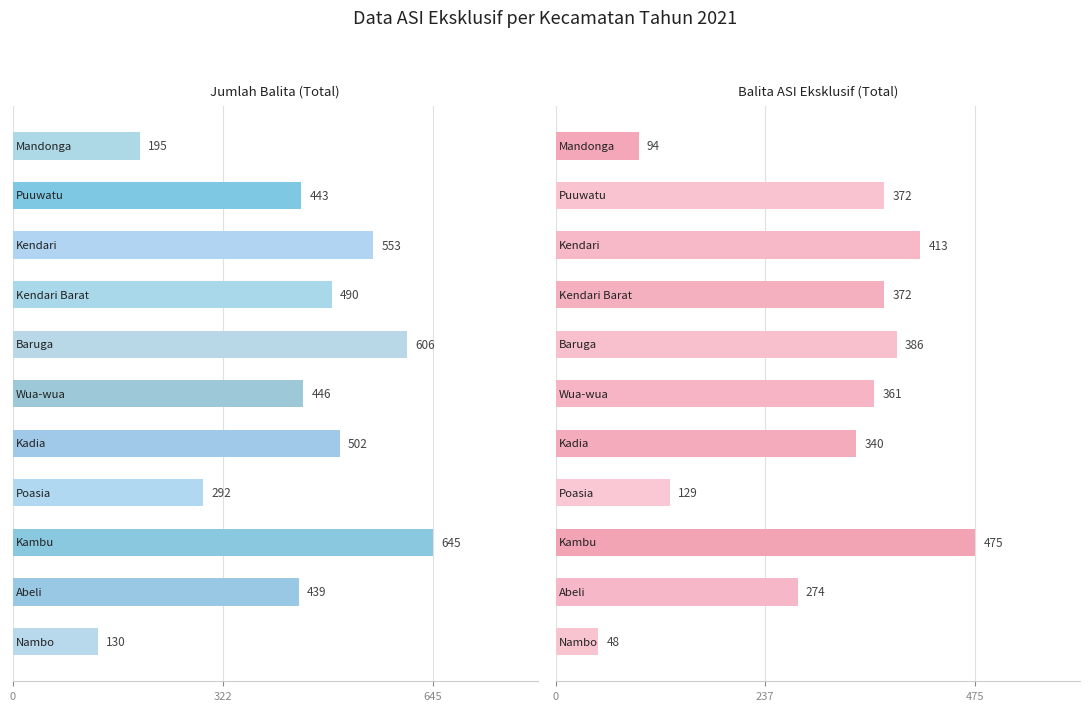

Is the value of Balita ASI Eksklusif (Total) at 0 greater than the value of Jumlah Balita (Total) at 0?

No